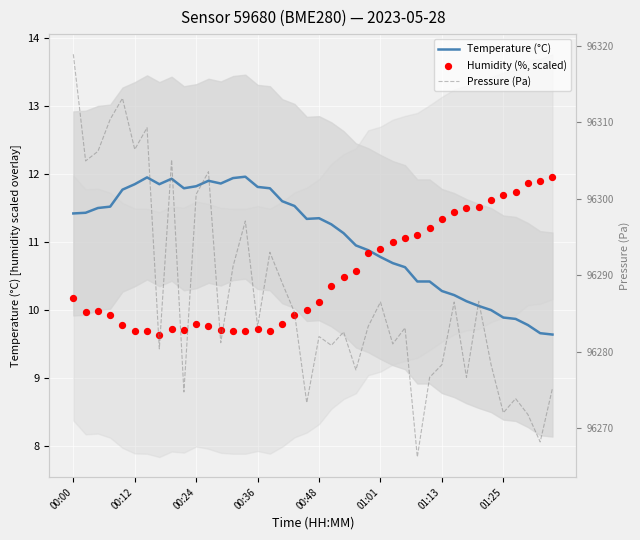

Which series reaches the minimum Y coordinate?

Temperature (°C)